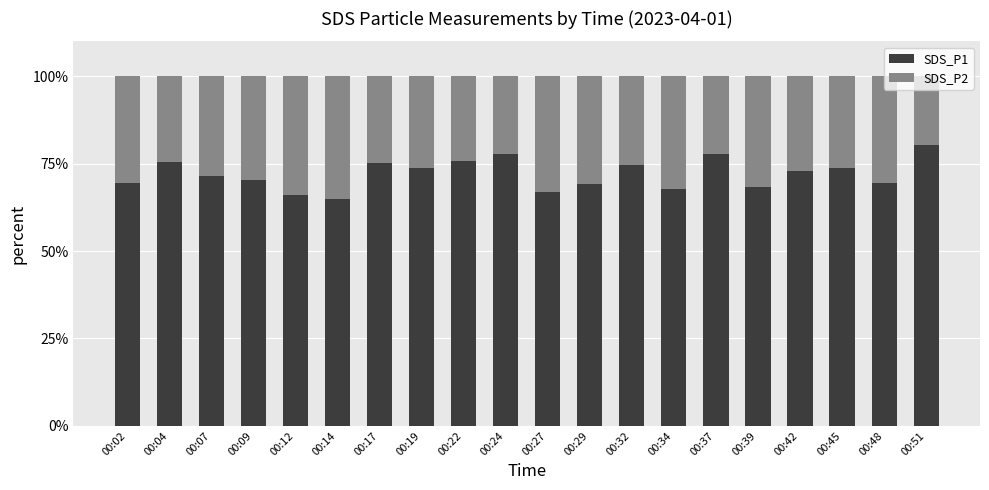

What is the minimum value for SDS_P1?

64.9